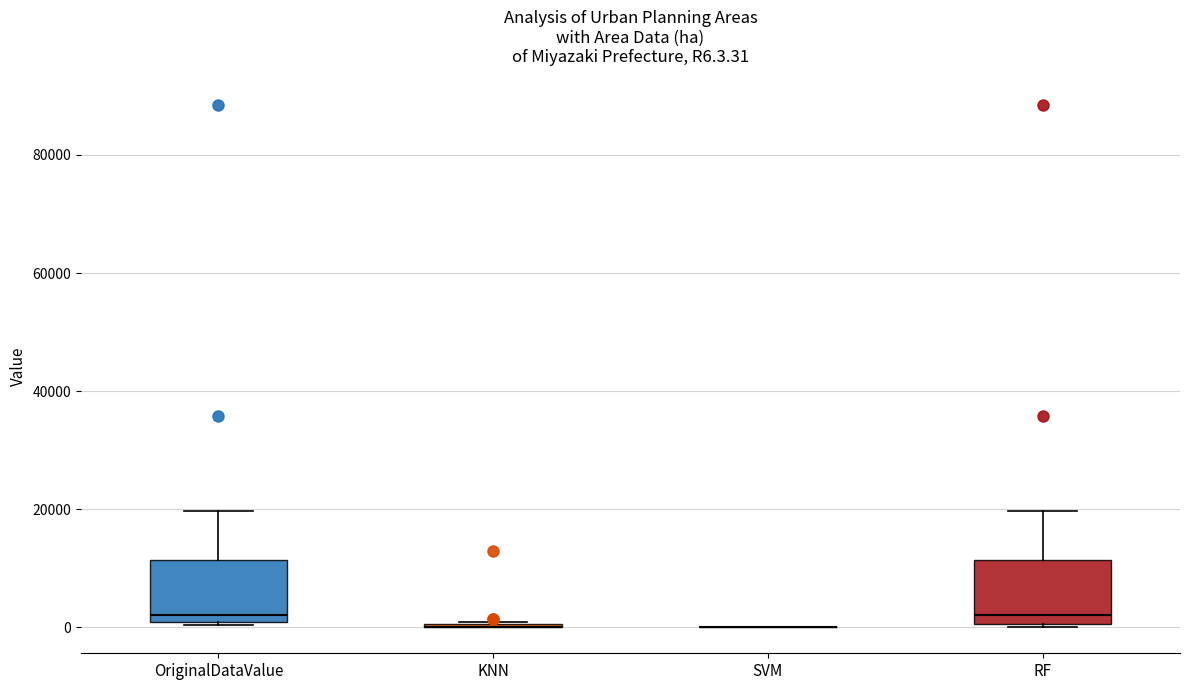

Reading left to right, transcribe this box plot: for each box, give where its median line is, the range the box spans, and where its two whiskers end, as read against the y-axis. The values are not printed on the chart, so give them approximately, as read against the axis.

OriginalDataValue: median 2000, box 0 to 12000, whiskers 0 (just below the box's lower edge) to 20000
KNN: box collapsed to a line at 0, whiskers 0 to 0
SVM: box collapsed to a line at 0, whiskers 0 to 0
RF: median 2000, box 0 to 12000, whiskers 0 to 20000